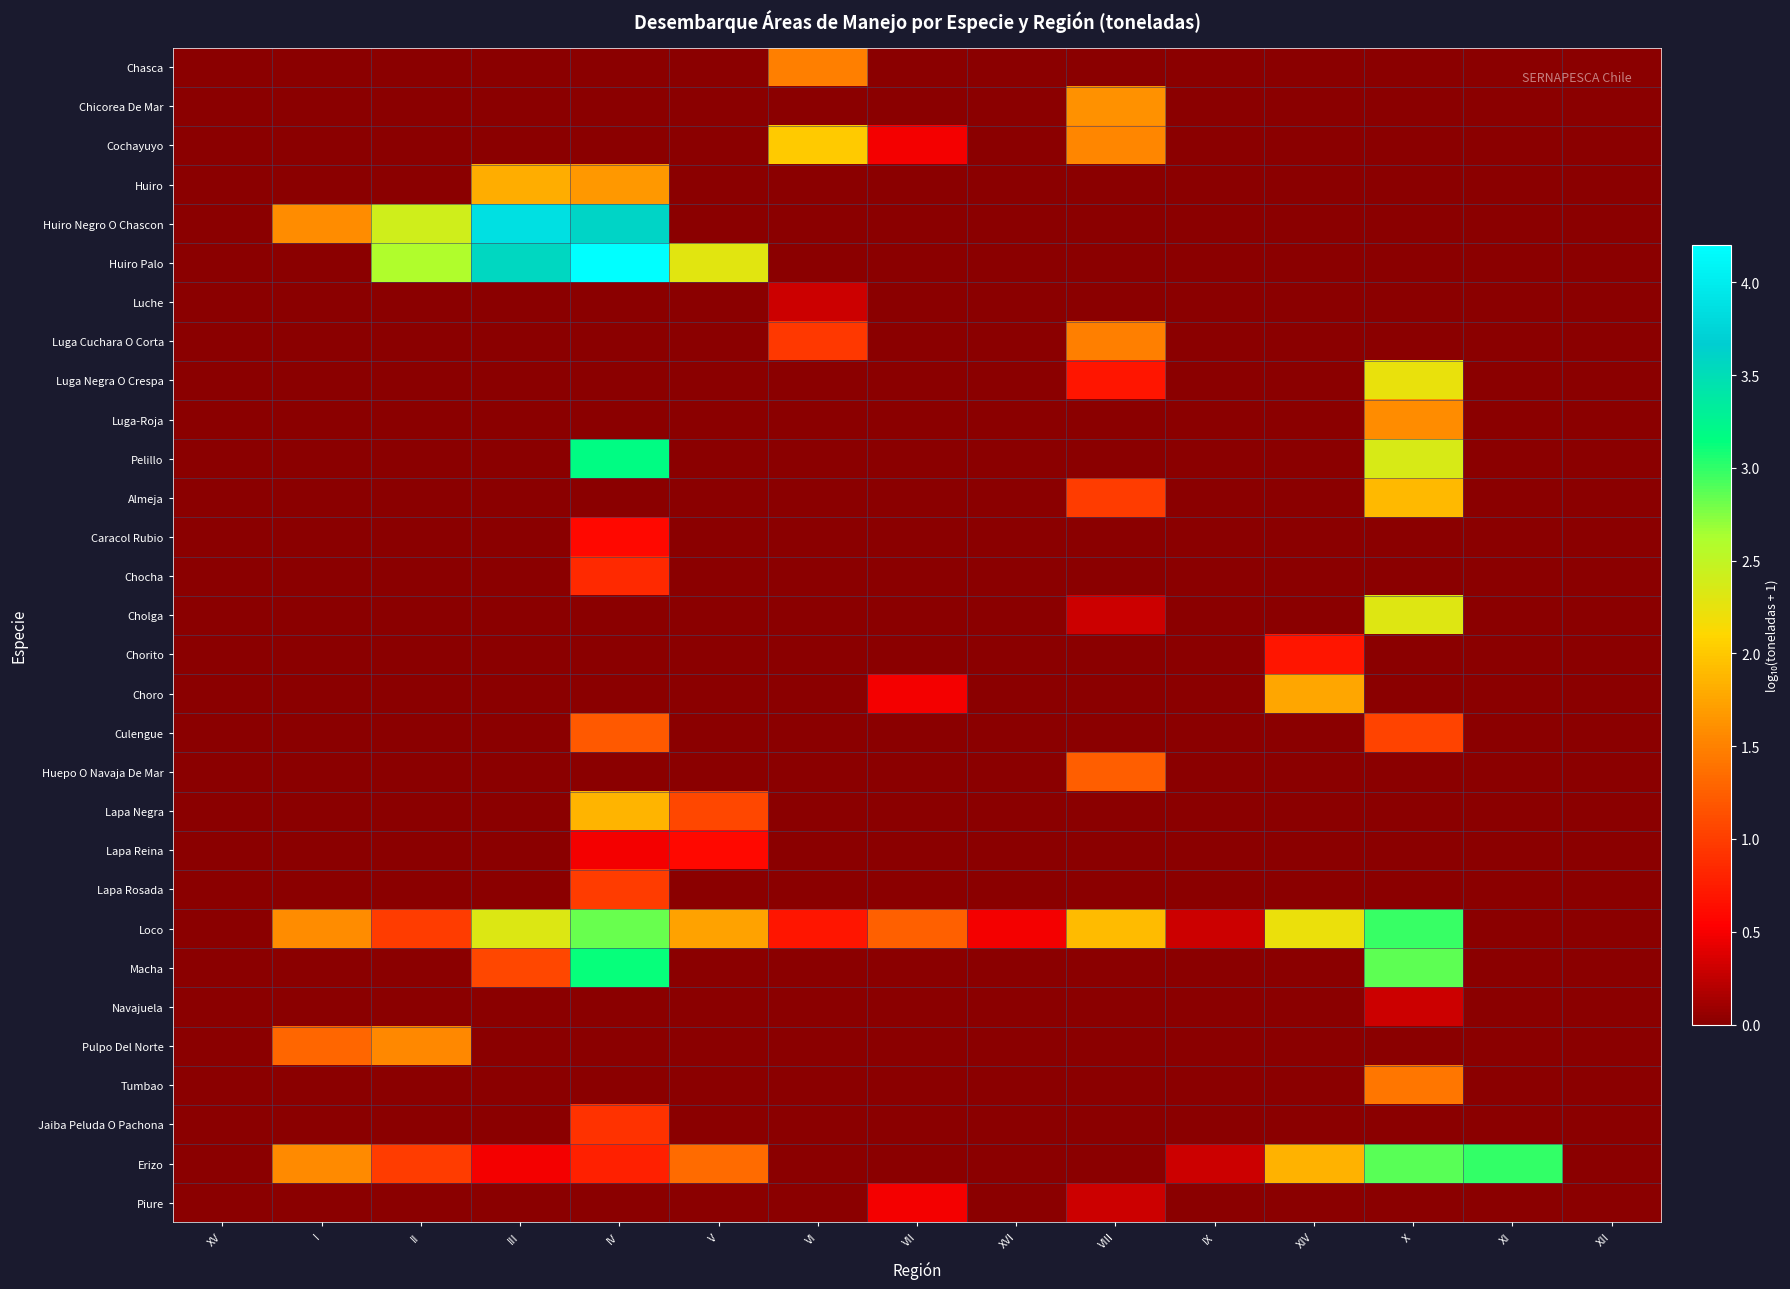

Which series has the widest spread of values?

Huiro Palo